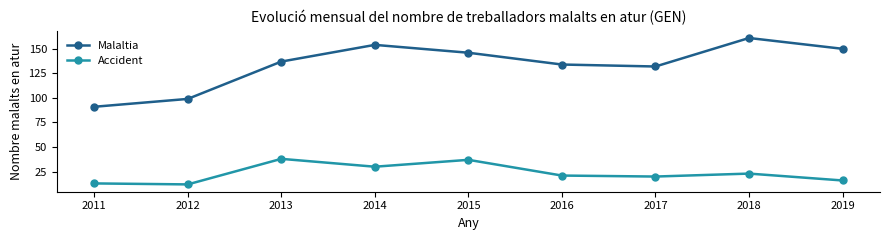

Does the chart display data point markers on the line(s)?

Yes